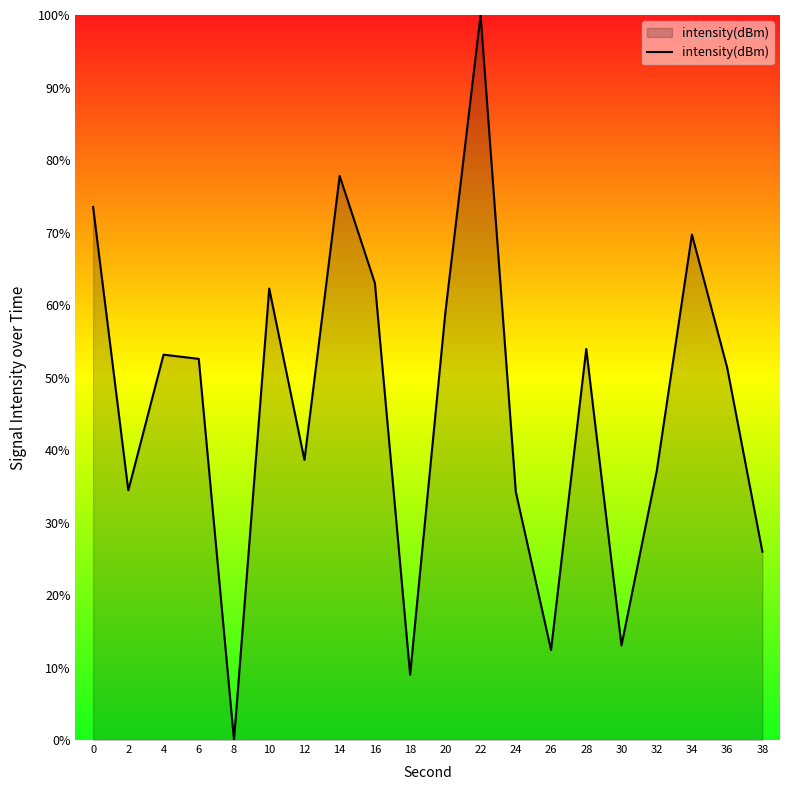

What is the maximum value shown in the chart?

100.0